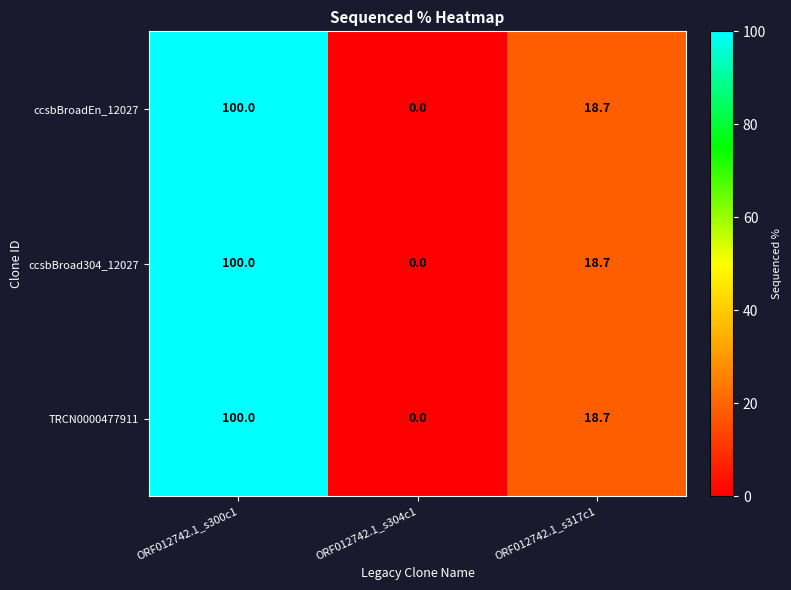

Rank the categories by ccsbBroadEn_12027 value from highest to lowest.

ORF012742.1_s300c1, ORF012742.1_s317c1, ORF012742.1_s304c1